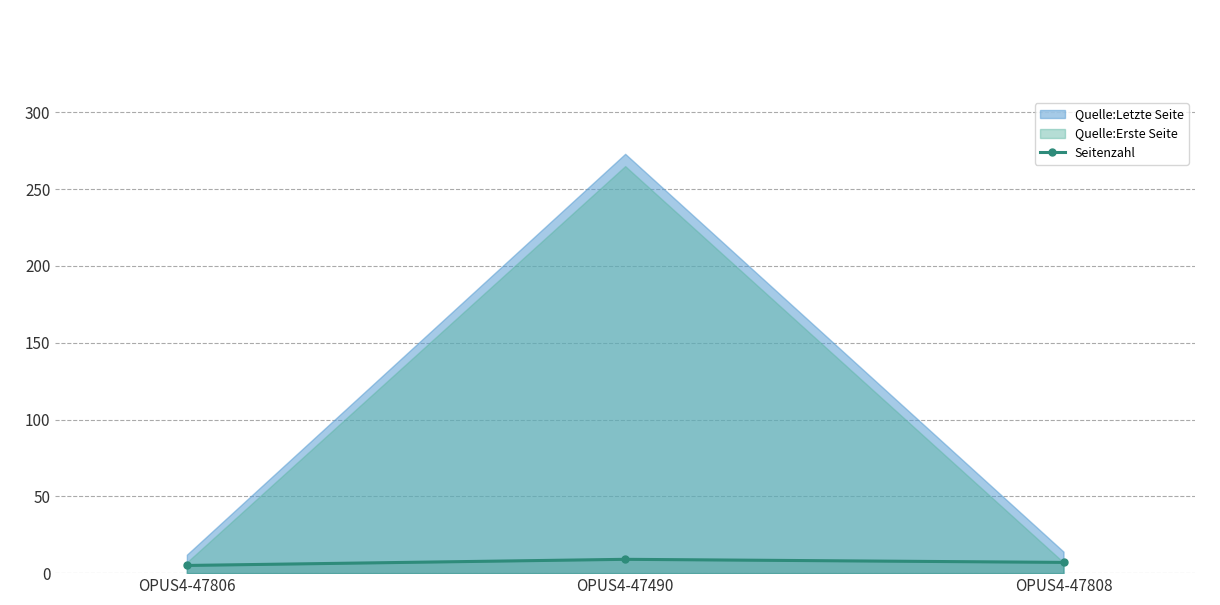

Approximately how many times larger is the value at OPUS4-47808 compared to OPUS4-47806?

1.4